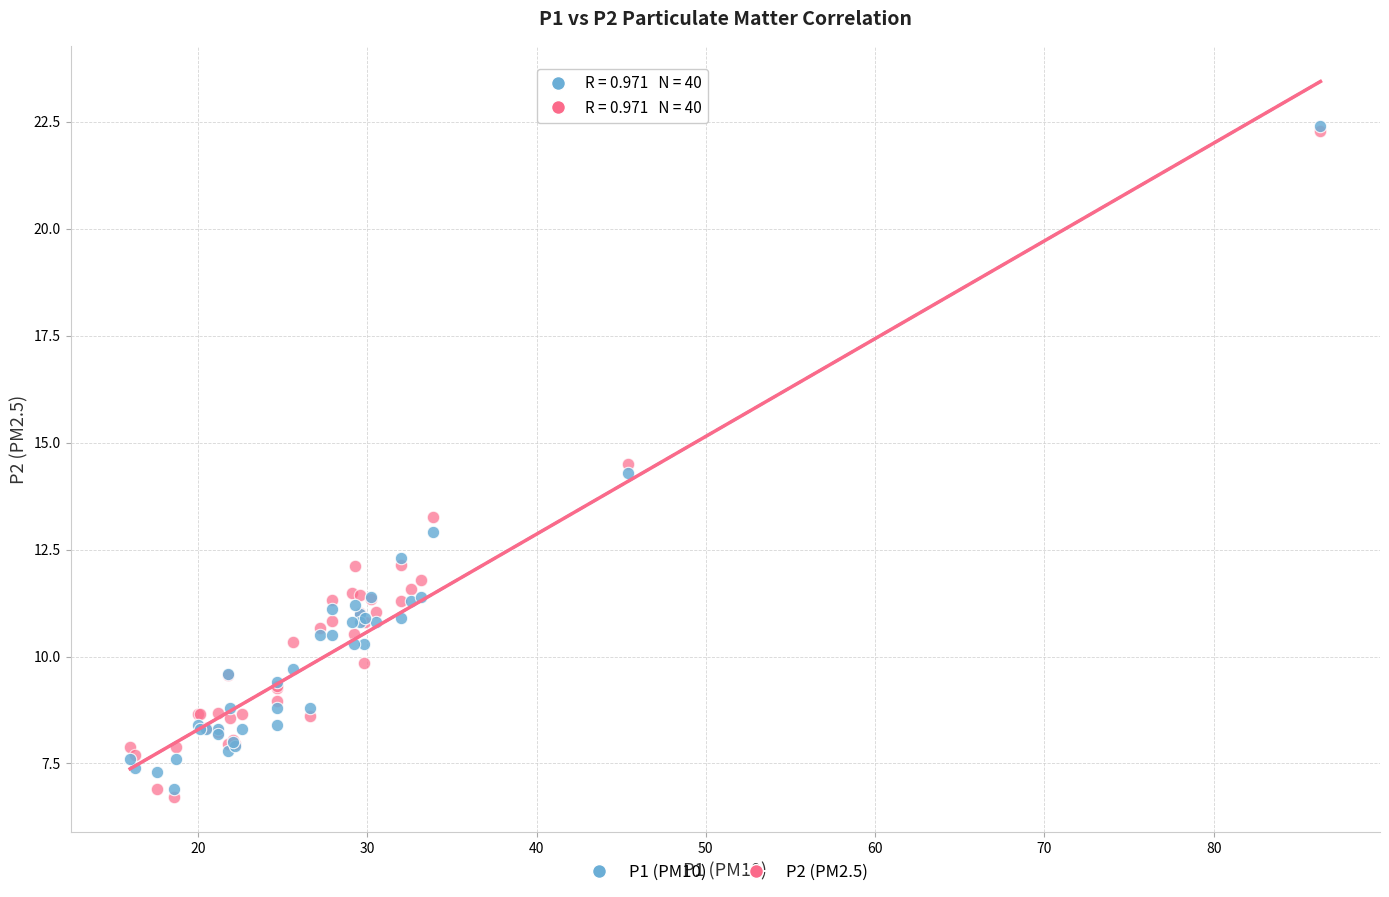

What are all the series names shown in the legend?

P1 (PM10), P2 (PM2.5)